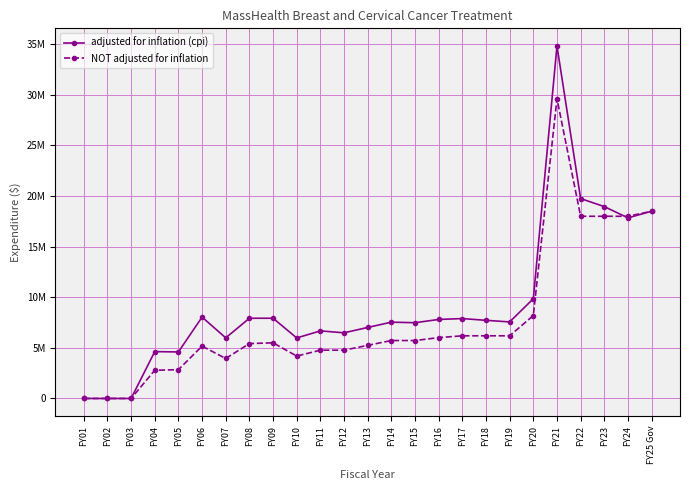

What are all the series names shown in the legend?

adjusted for inflation (cpi), NOT adjusted for inflation